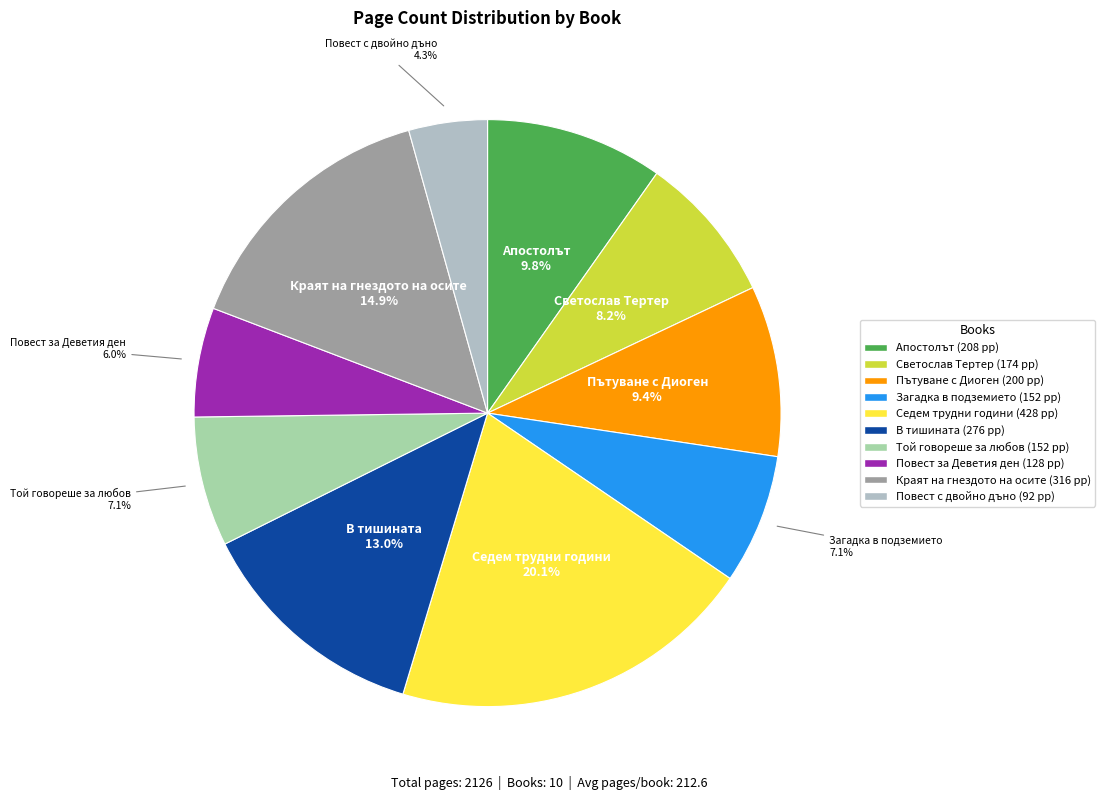

Is there a majority slice in this chart?

No